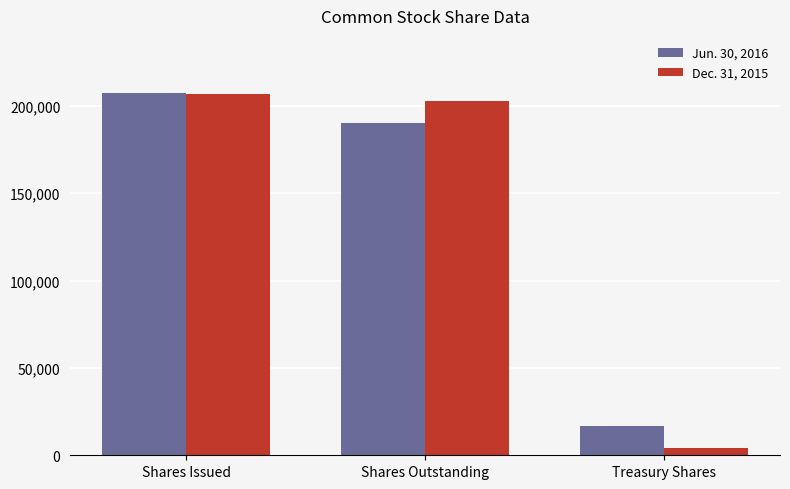

How many categories are shown in the chart?

3